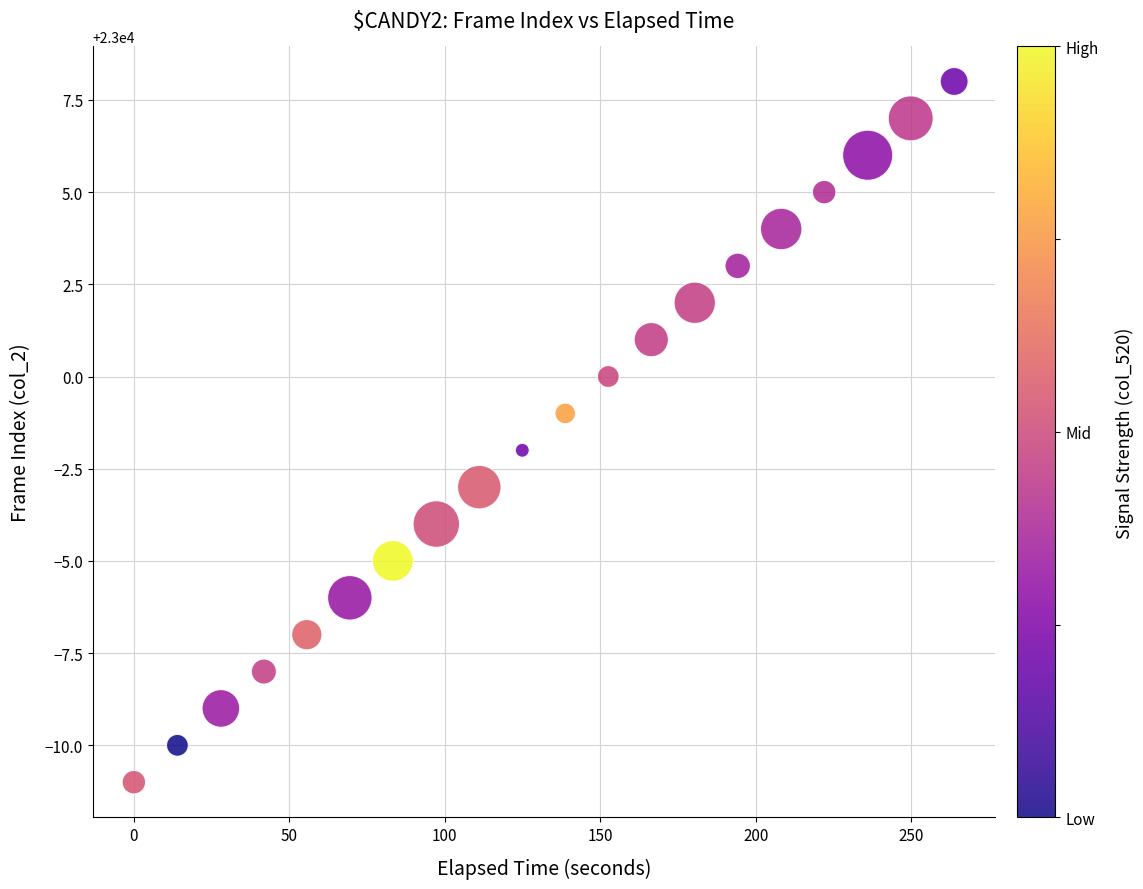

What is the range of Y values (max minus min)?

19